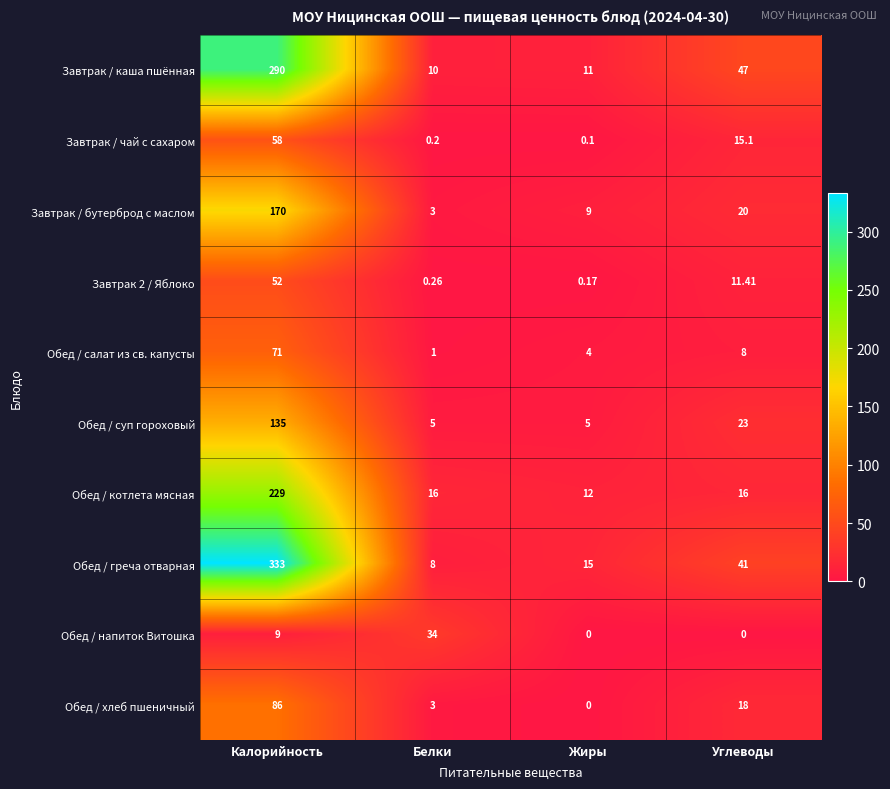

Rank the categories by Завтрак 2 / Яблоко value from highest to lowest.

Калорийность, Углеводы, Белки, Жиры